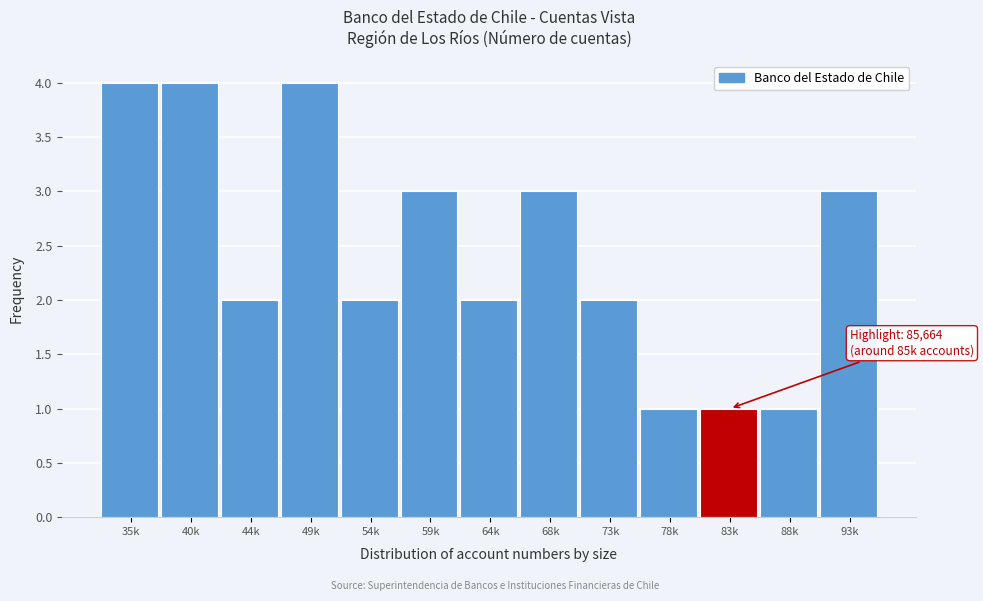

Reading left to right, what are all the values shown in this chart?

4	4	2	4	2	3	2	3	2	1	1	1	3